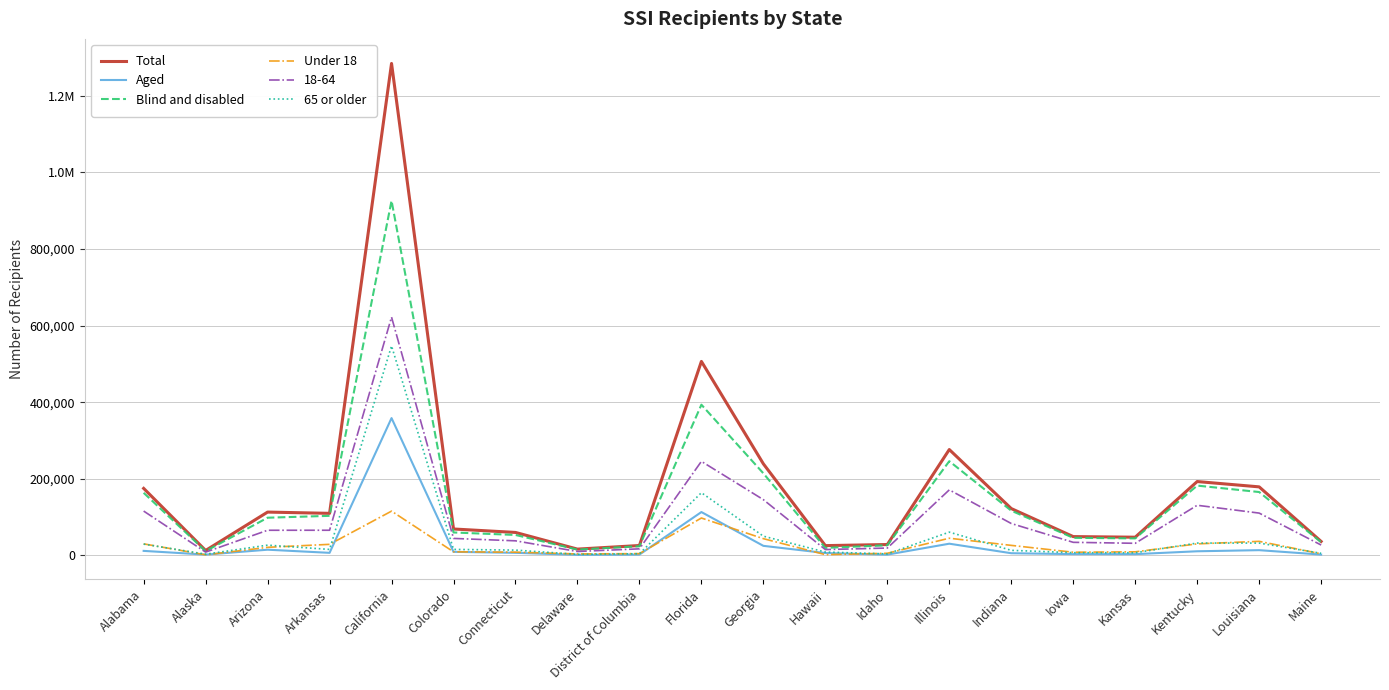

What is the approximate value of Blind and disabled at Maine?

34302